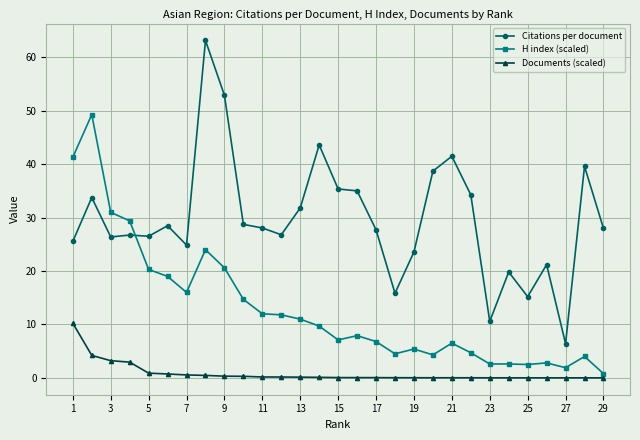

How many intersections are there between Citations per document and H index (scaled)?

1